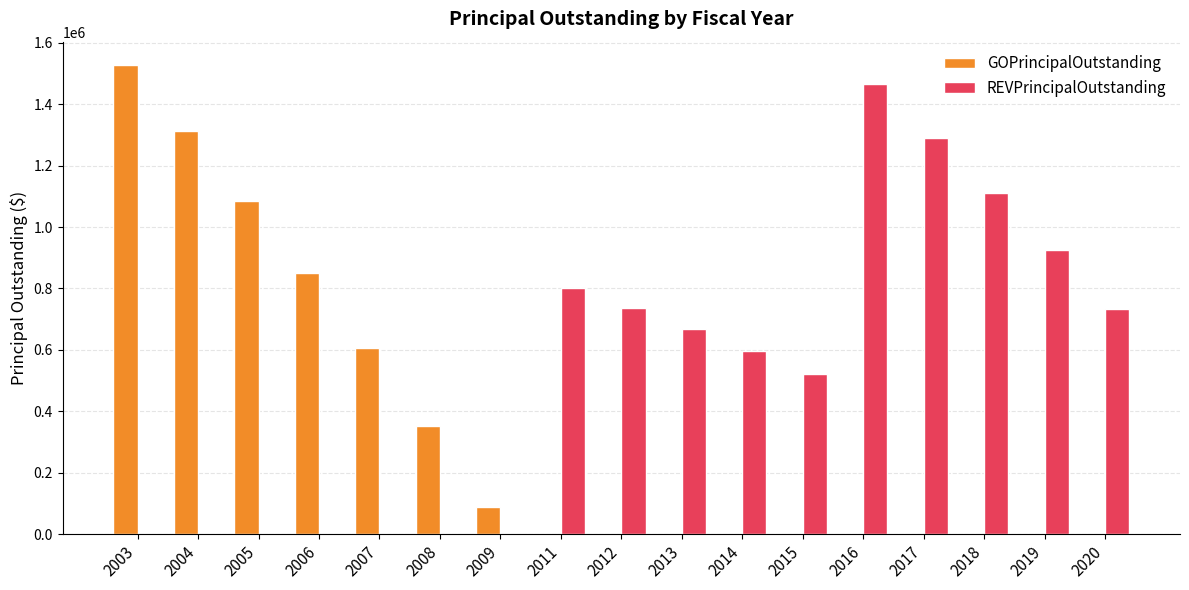

How many categories are shown in the chart?

17